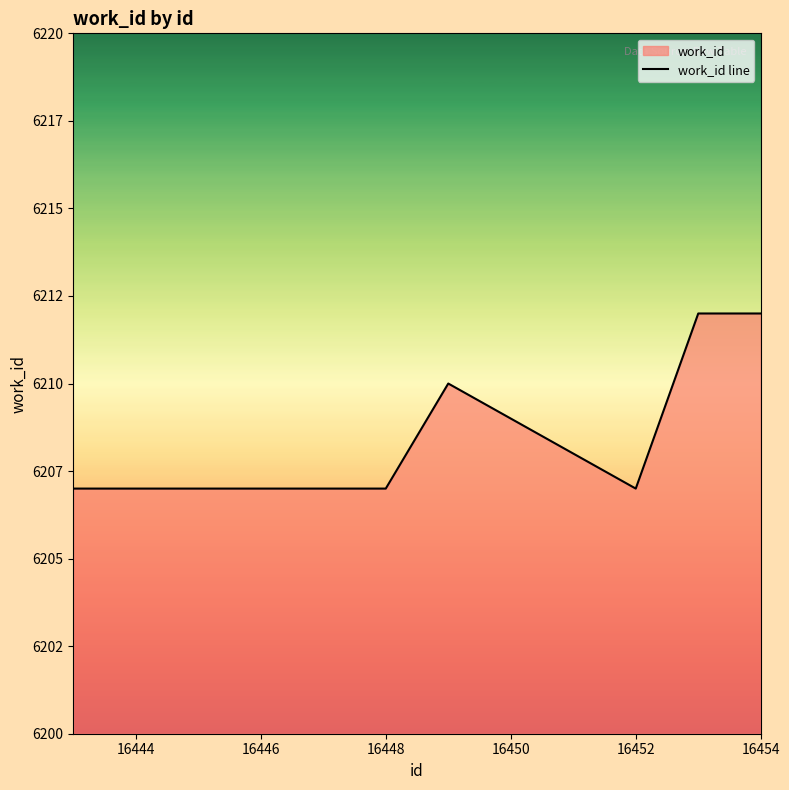

What is the difference between the maximum and minimum values?

5